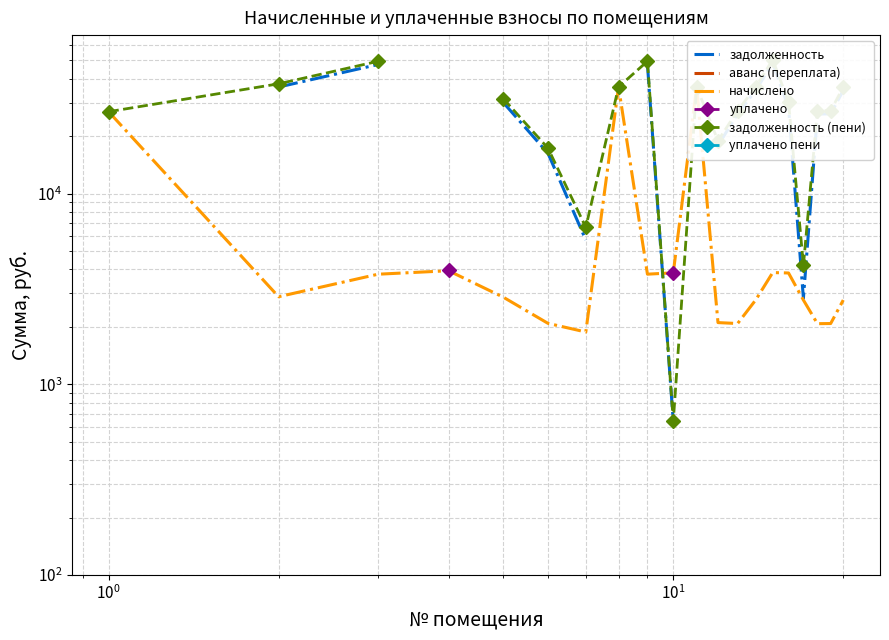

Is the value of уплачено пени at 14 greater than the value of начислено at 19?

No